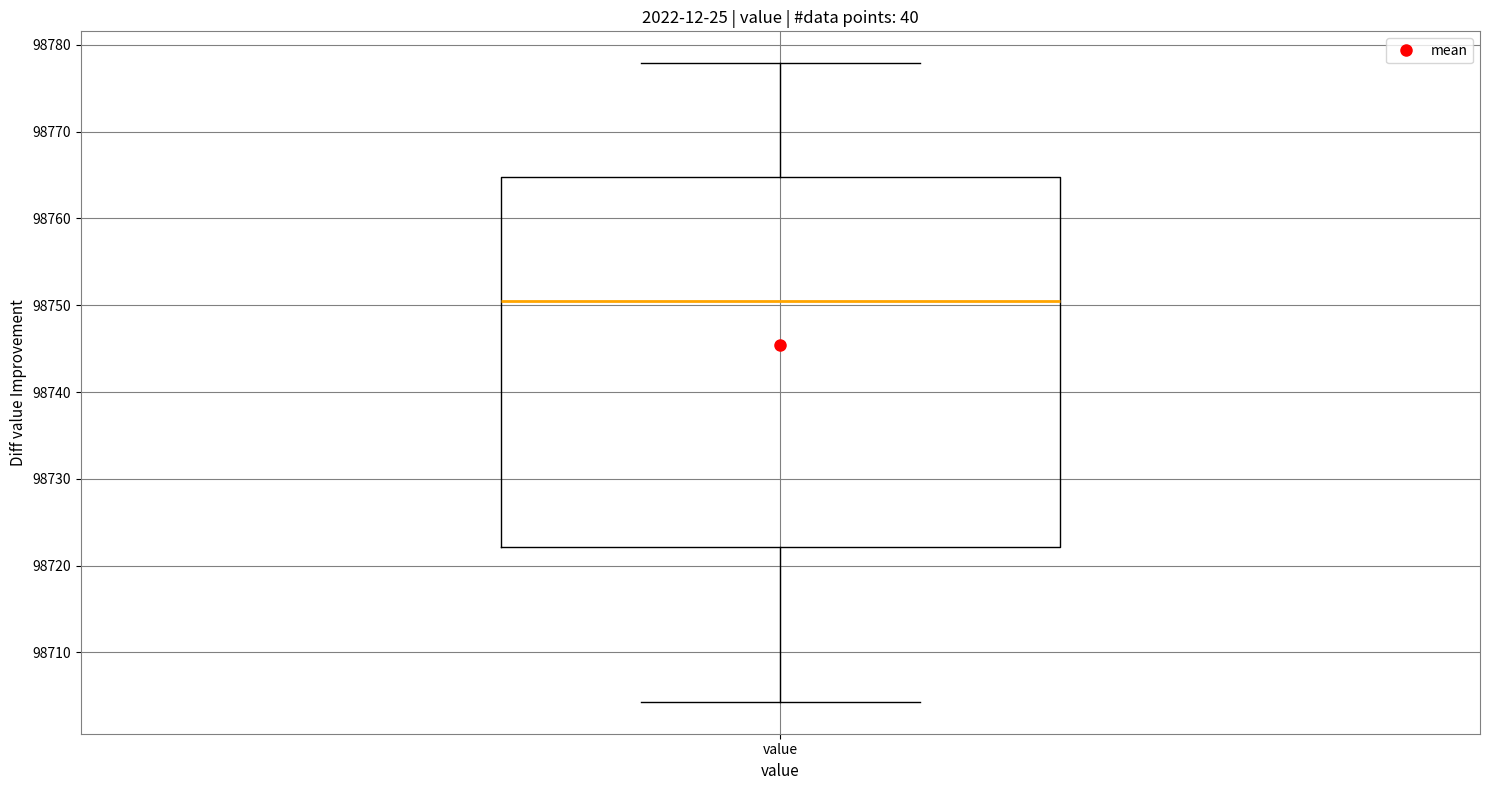

Read this box plot against the y-axis: the position of the median line, the range covered by the box, and the ends of both whiskers. The values are not printed on the chart, so give them approximately, as read against the axis.

median 98750, box 98722 to 98765, whiskers 98704 to 98778